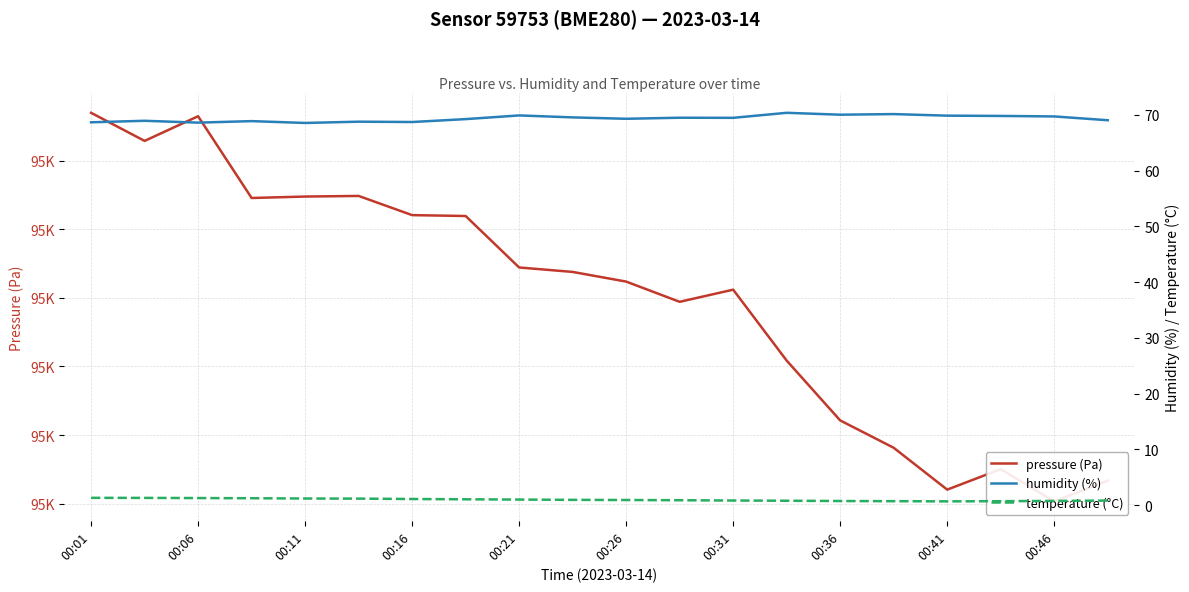

What are all the series names shown in the legend?

pressure (Pa), humidity (%), temperature (°C)